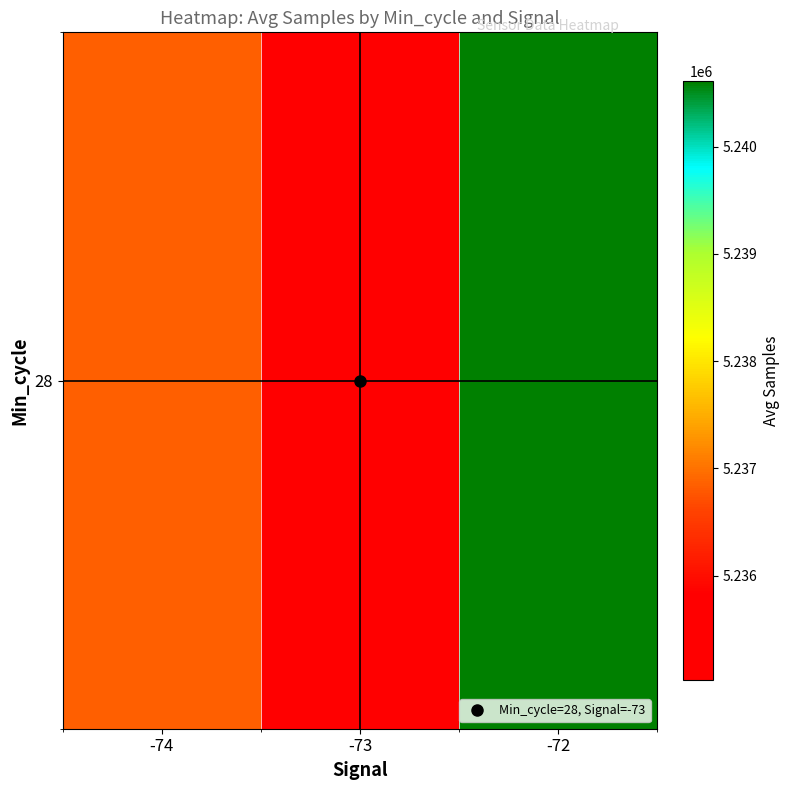

Reading left to right, list all the values displayed in this chart.

5236859.0	5235029.3	5240608.7